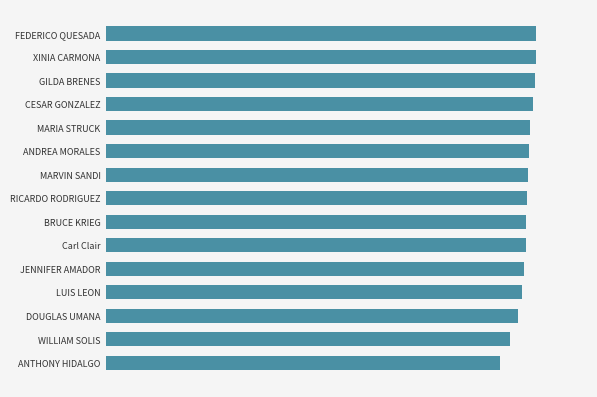

Does the chart contain any negative values?

No